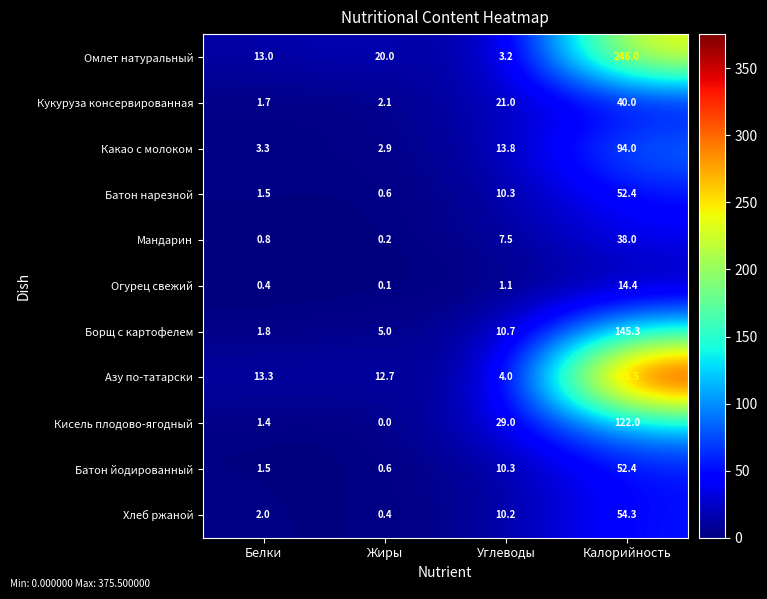

What is the maximum value shown in the chart?

375.5